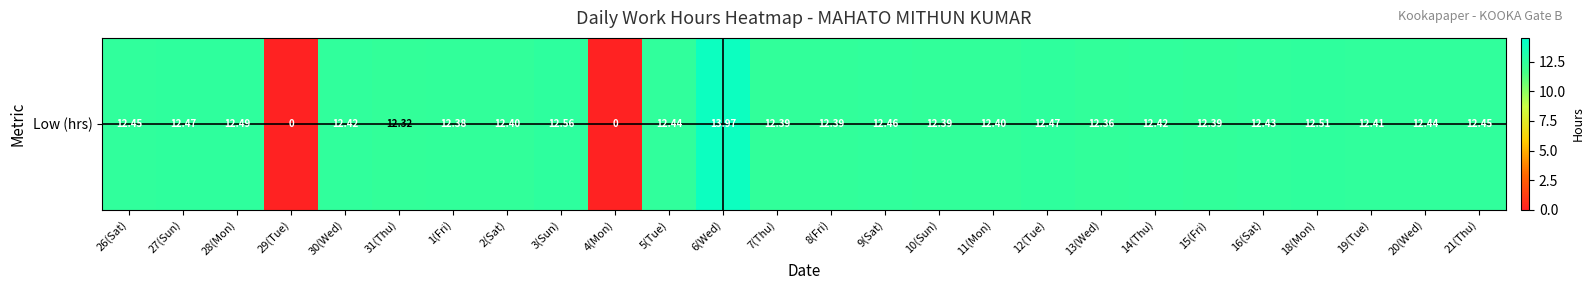

What is the difference between the second highest and second lowest values?

12.6